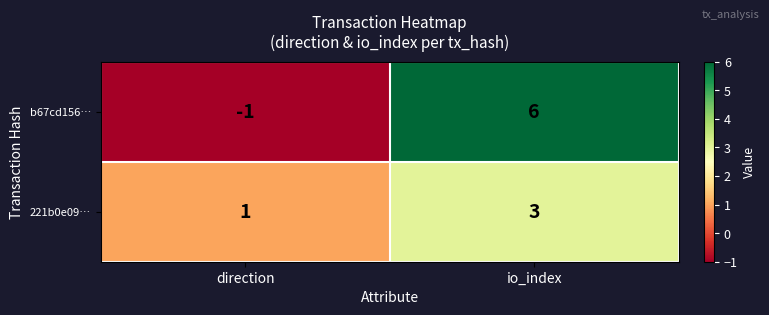

At which label is b67cd156… closest to 2?

direction